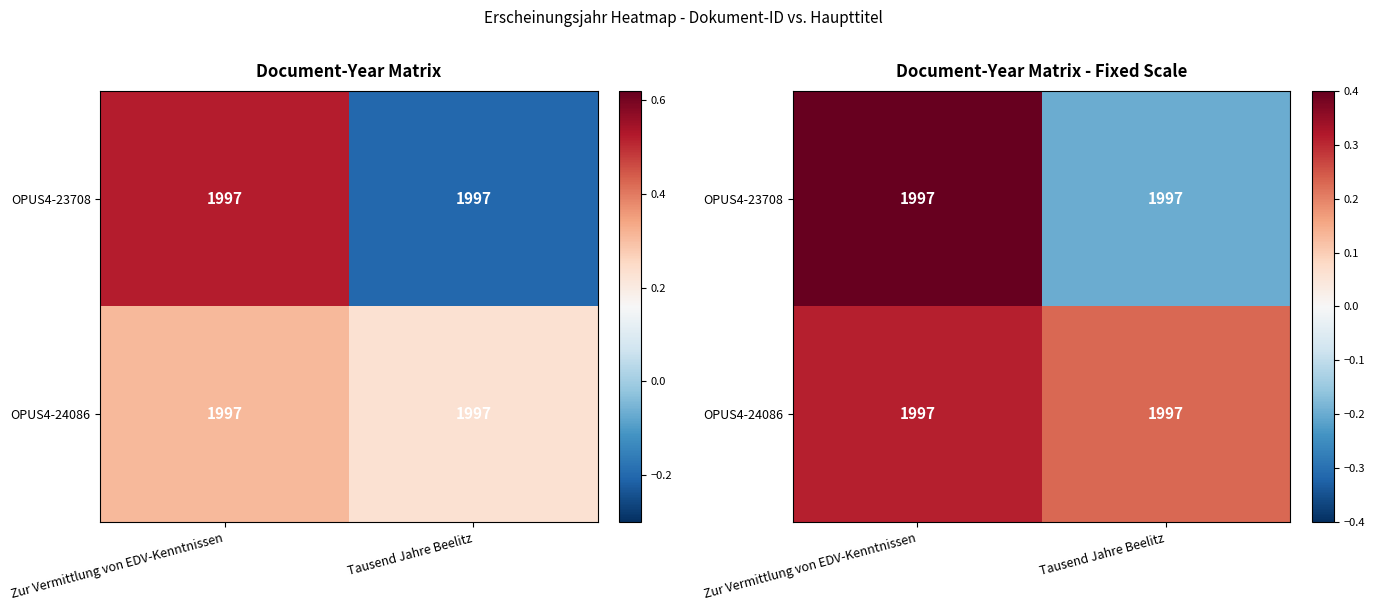

What is the difference between the OPUS4-24086 values at Zur Vermittlung von EDV-Kenntnissen and Tausend Jahre Beelitz?

0.1